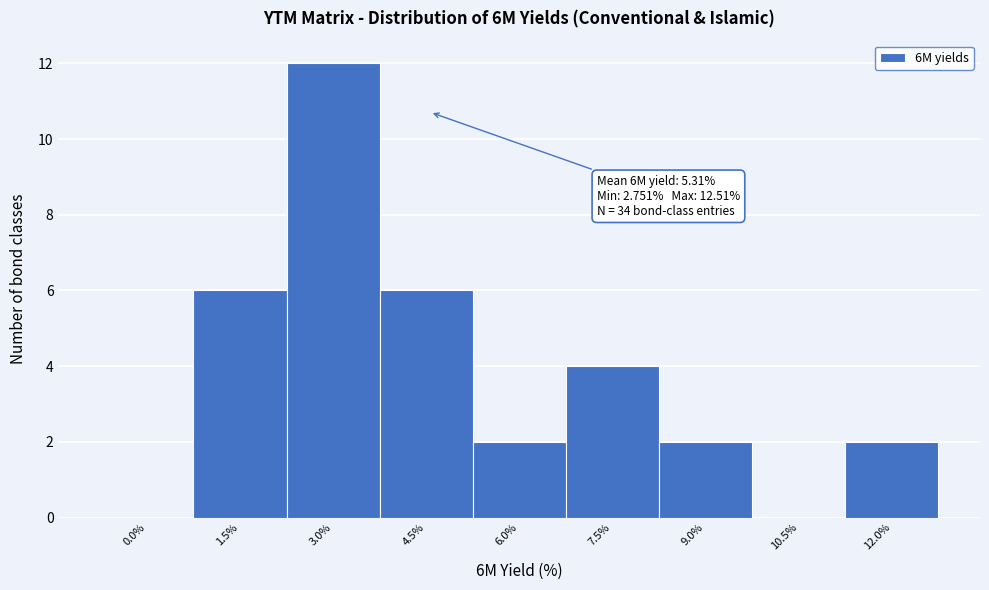

Reading right to left, extract all data points from this chart.

12.0%=2	10.5%=0	9.0%=2	7.5%=4	6.0%=2	4.5%=6	3.0%=12	1.5%=6	0.0%=0